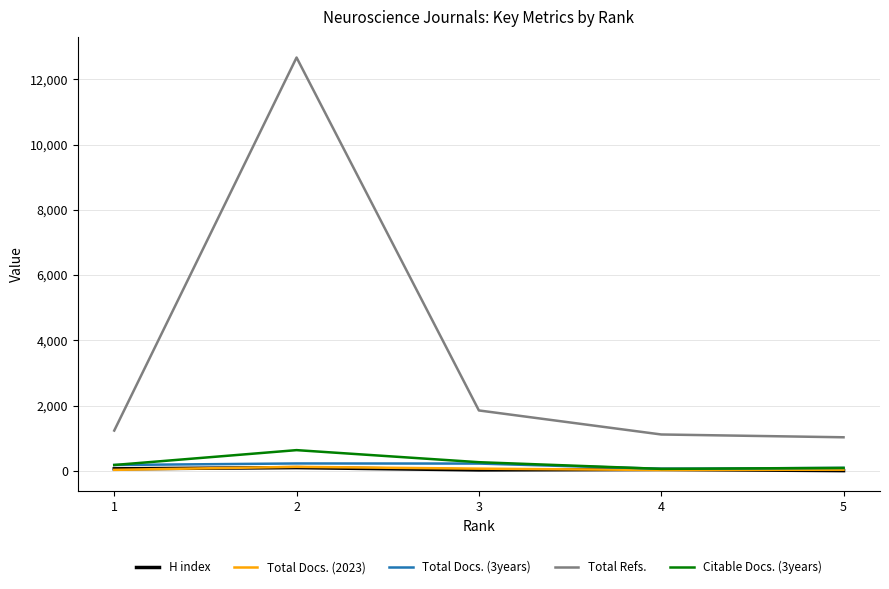

Which series has the widest spread of values?

Total Refs.